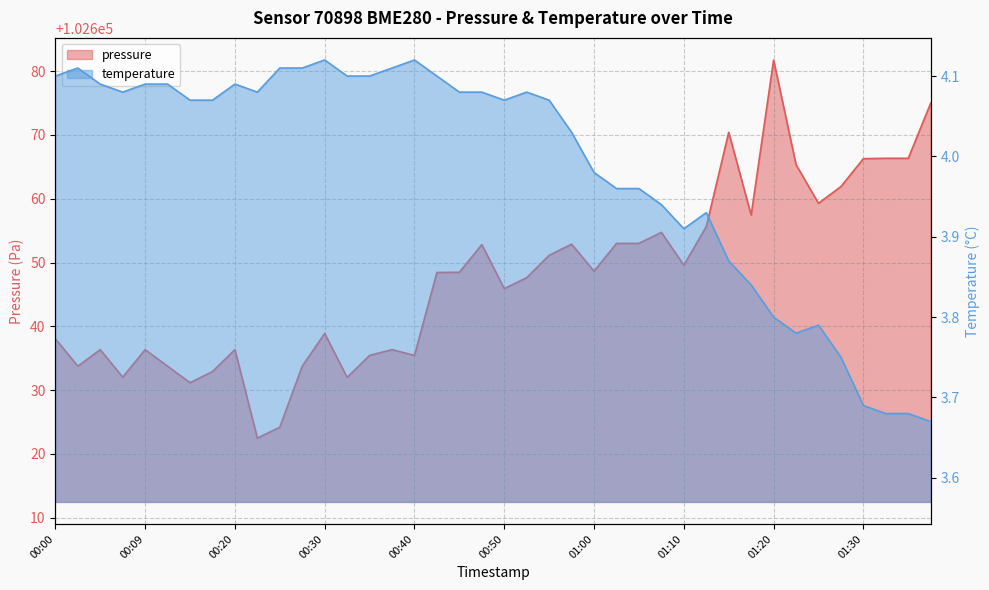

Reading left to right, transcribe all the data shown in this chart.

pressure: 102638.1	102633.8	102636.3	102632.0	102636.3	102633.8	102631.2	102632.9	102636.3	102622.5	102624.2	102633.8	102638.9	102632.0	102635.4	102636.3	102635.4	102648.4	102648.5	102652.8	102645.9	102647.6	102651.1	102652.9	102648.6	102653.0	102653.0	102654.7	102649.6	102655.6	102670.4	102657.4	102681.8	102665.3	102659.3	102661.9	102666.3	102666.3	102666.3	102675.0
temperature: 4.1	4.1	4.1	4.1	4.1	4.1	4.1	4.1	4.1	4.1	4.1	4.1	4.1	4.1	4.1	4.1	4.1	4.1	4.1	4.1	4.1	4.1	4.1	4.0	4.0	4.0	4.0	3.9	3.9	3.9	3.9	3.8	3.8	3.8	3.8	3.8	3.7	3.7	3.7	3.7